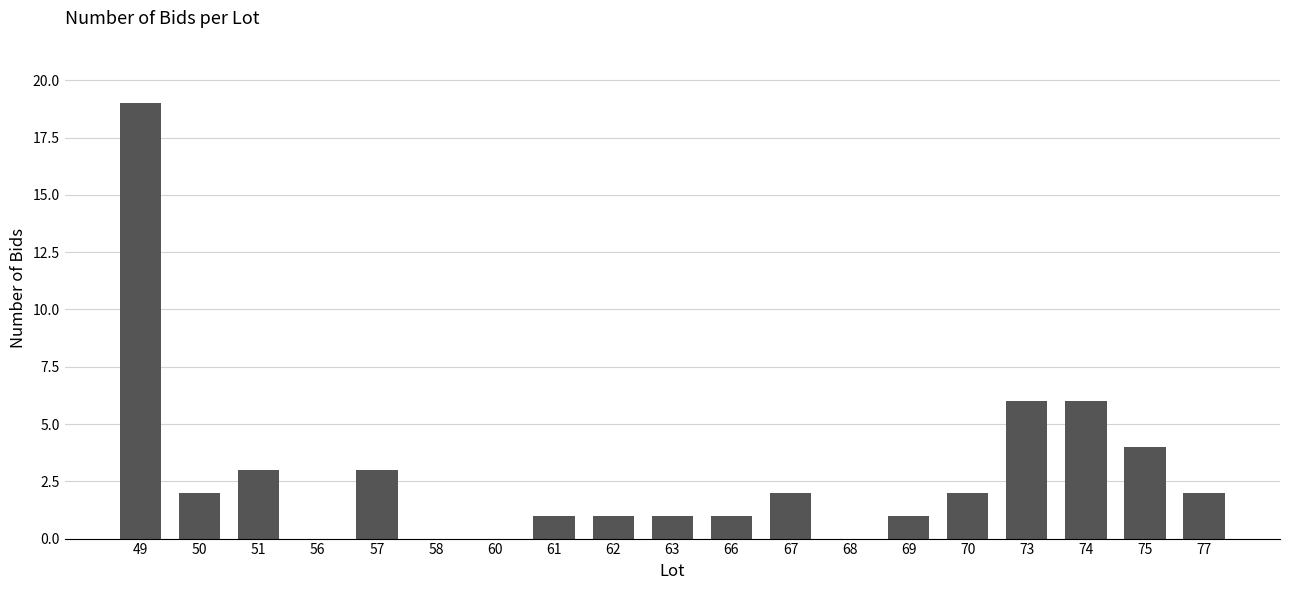

Reading left to right, transcribe all the data shown in this chart.

19	2	3	0	3	0	0	1	1	1	1	2	0	1	2	6	6	4	2